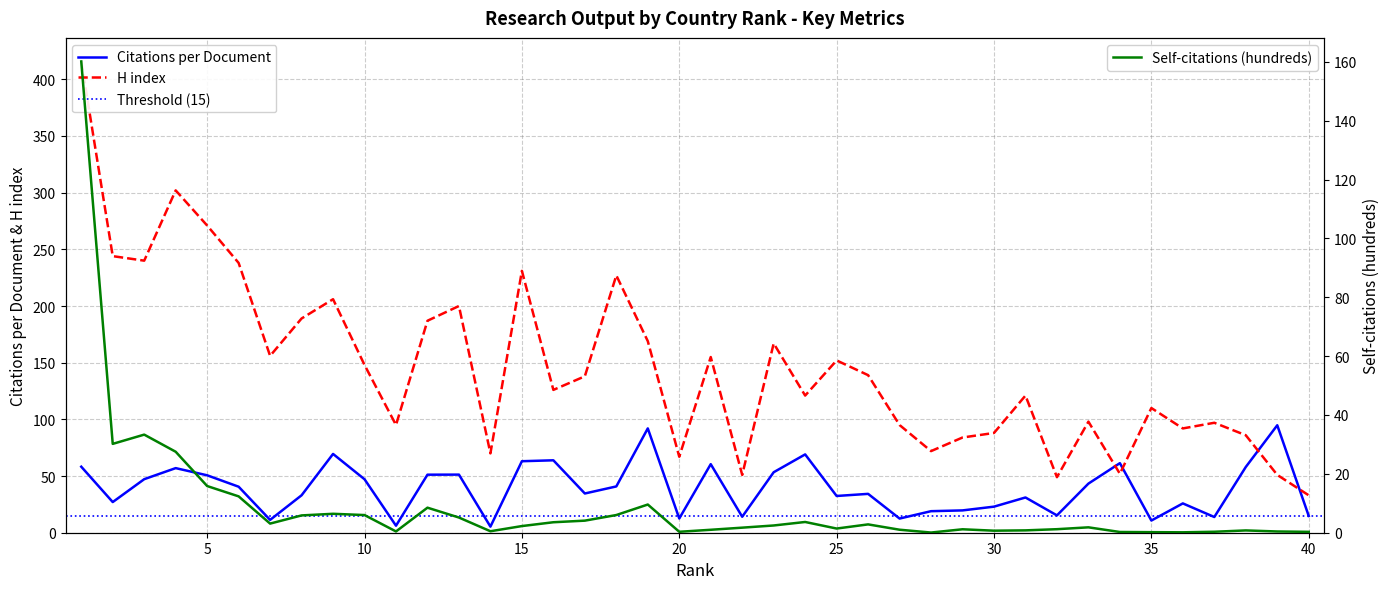

Is it true that Citations per document equals 5.4 at 14?

True